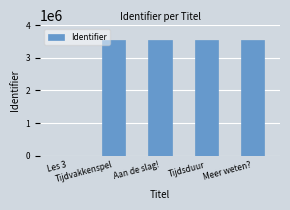

What is the sum of the values at Tijdsduur and Les 3?

3535126